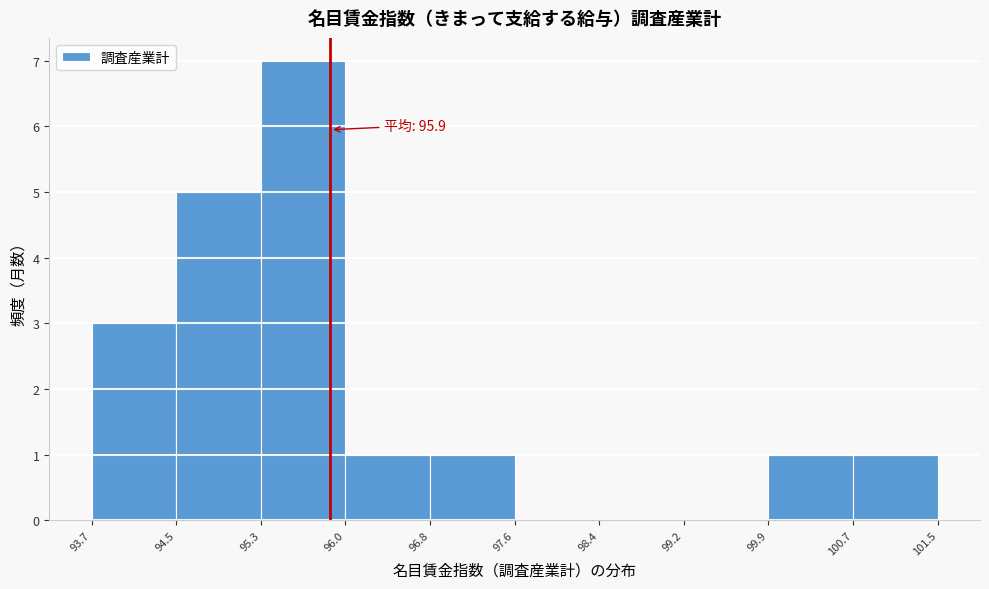

Over which range of the x-axis is the bar tallest?

95.3 to 96.0